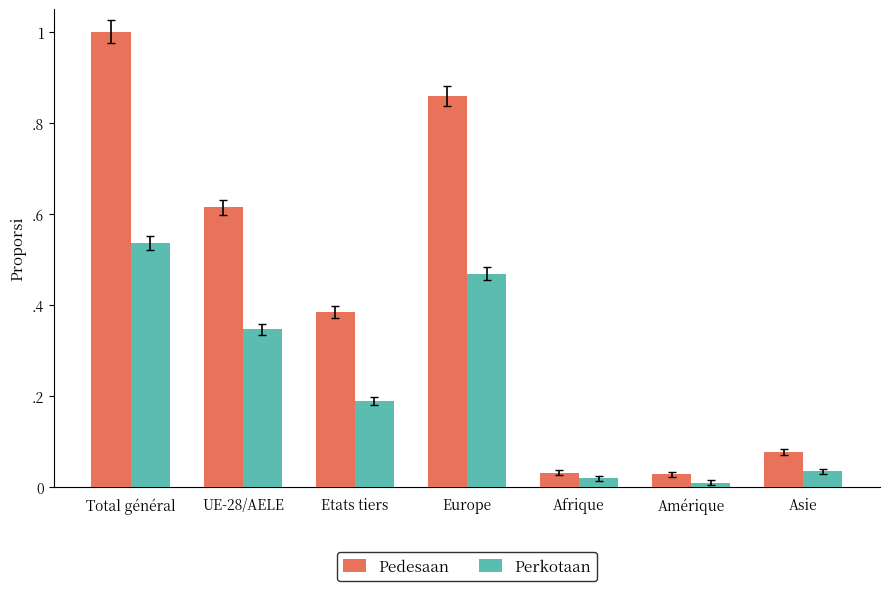

Reading left to right, list all the values displayed in this chart.

Pedesaan: 1.0	0.6	0.4	0.9	0.0	0.0	0.1
Perkotaan: 0.5	0.3	0.2	0.5	0.0	0.0	0.0